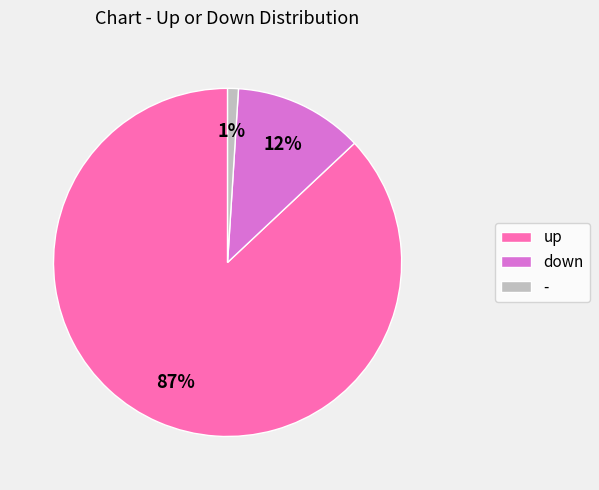

Which category has the biggest portion of the pie?

up